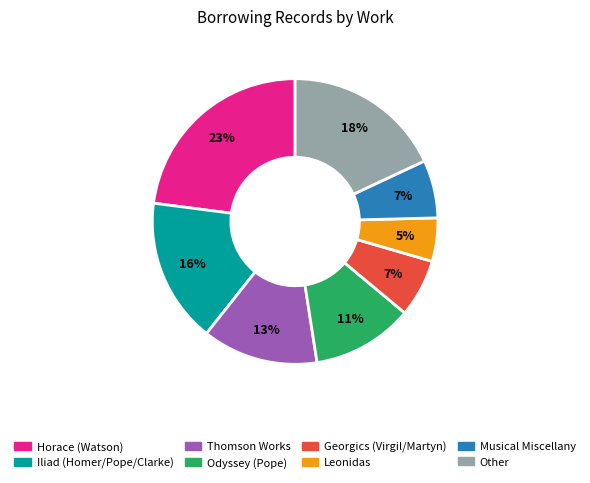

Count the number of slices in the pie.

8